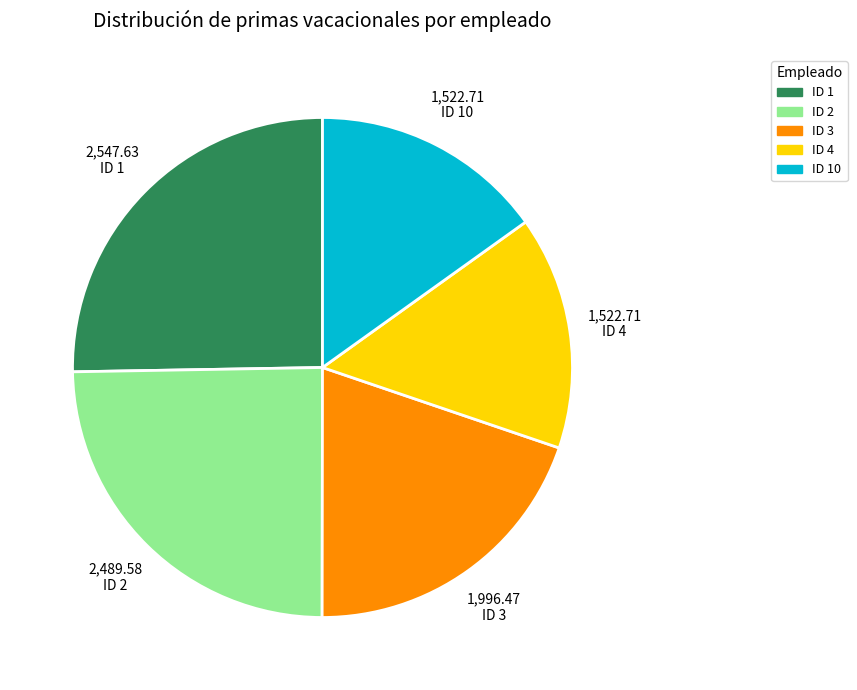

The ID 3 slice represents 8% of the pie. True or false?

False